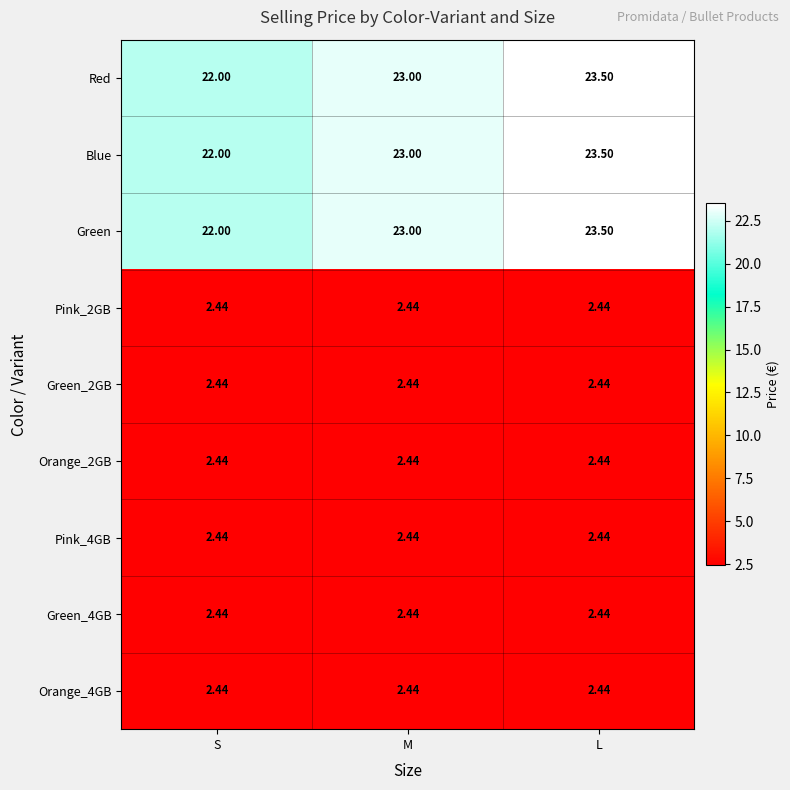

At which category is the sum across all series the highest?

L